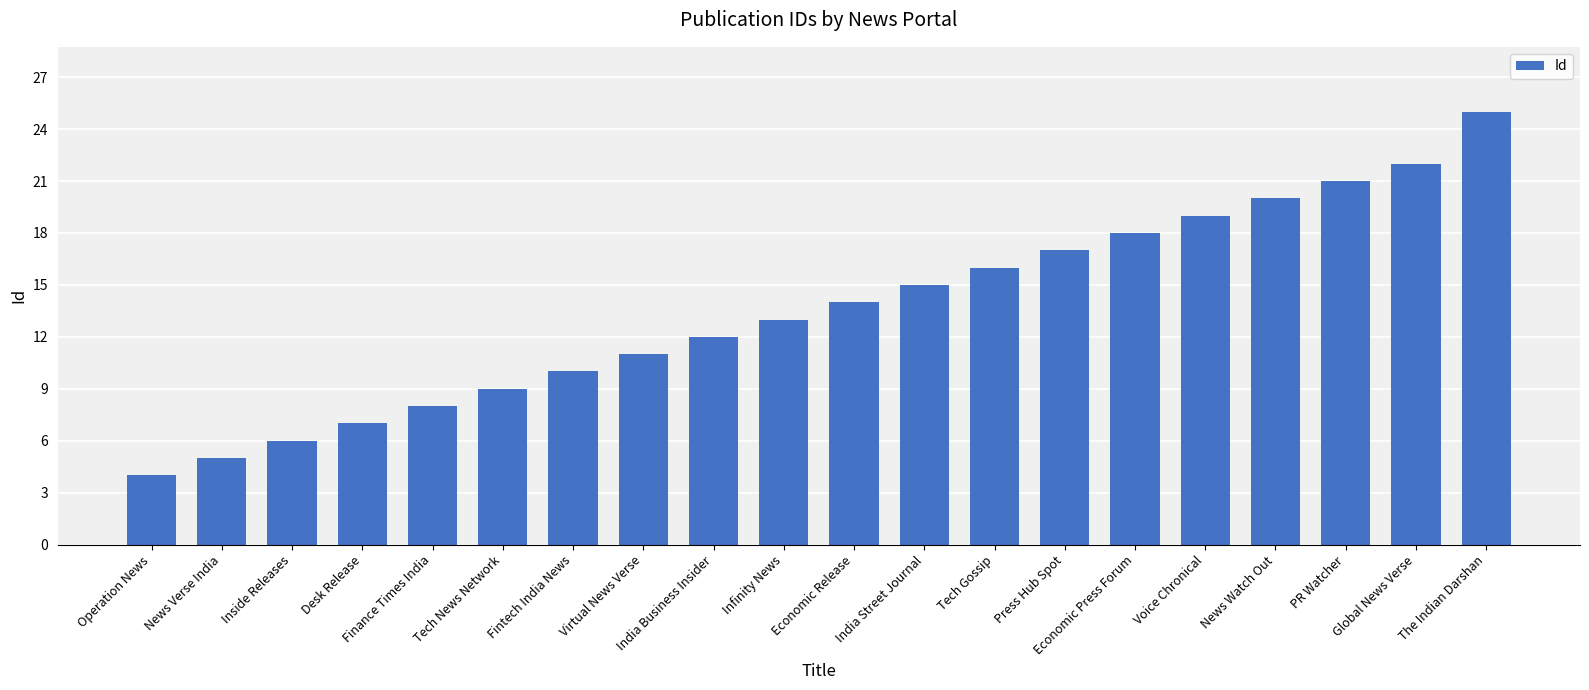

Are the bars grouped side by side (vs. stacked)?

No